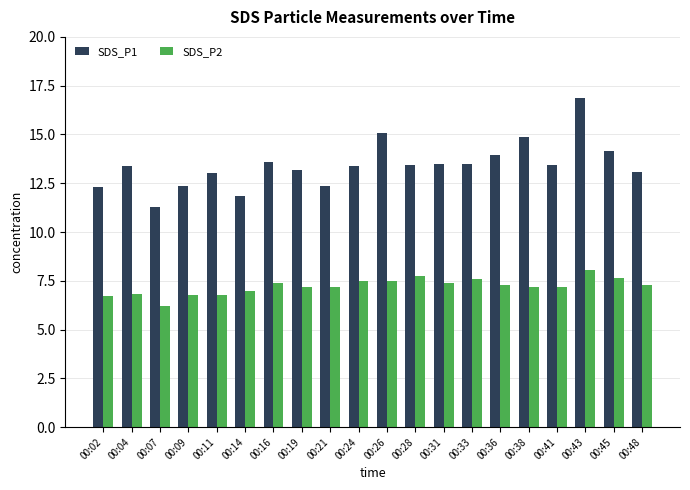

What is the total value across all series at 00:45?

21.8